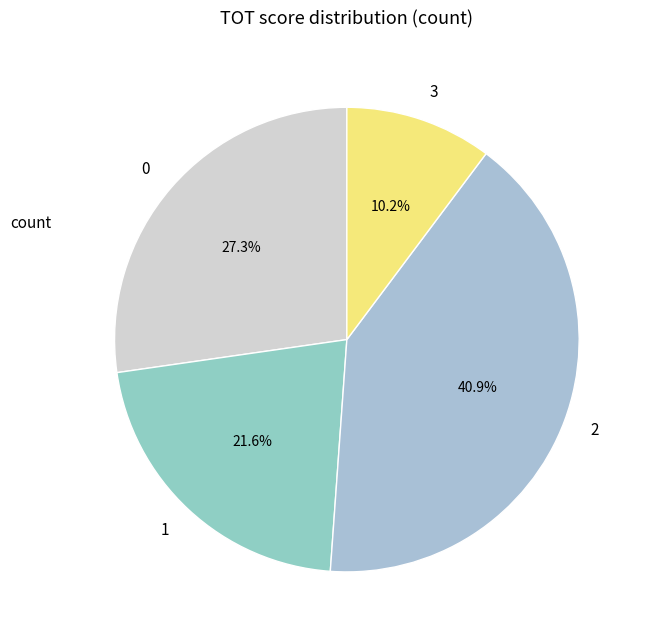

How many slices are in this pie chart?

4